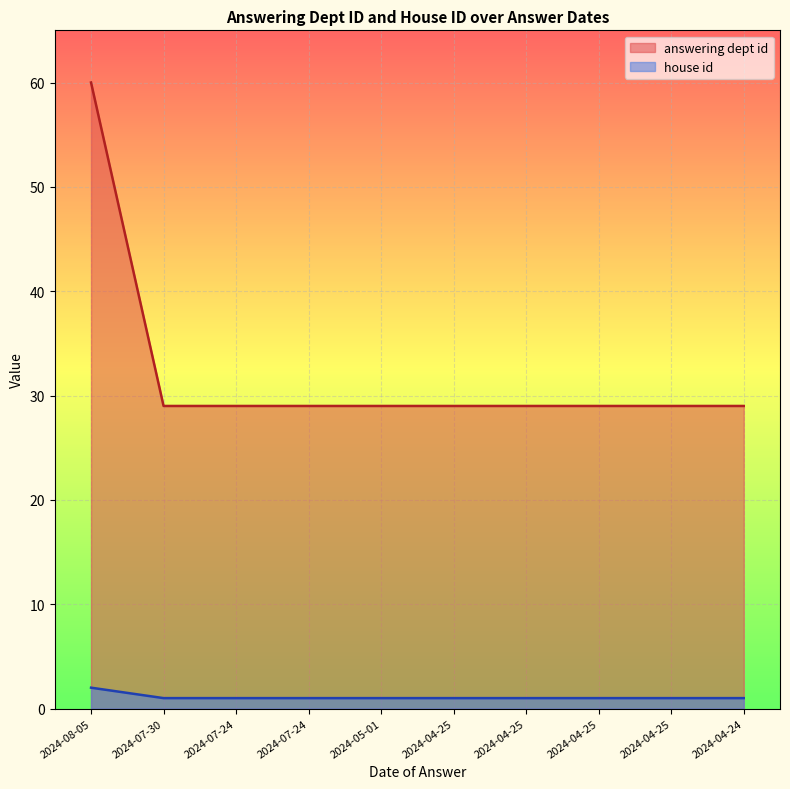

Is the value of house id at 2024-04-25 greater than the value of answering dept id at 2024-07-30?

No